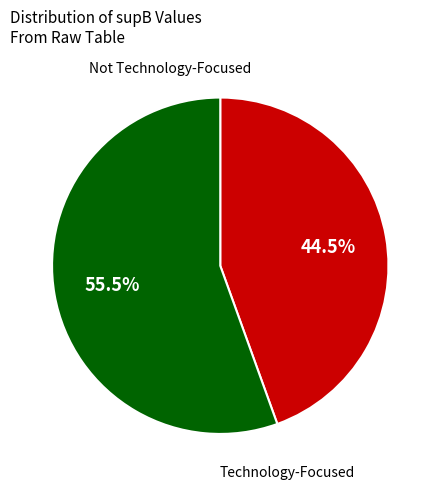

Is there any slice that represents more than half of the pie?

Yes